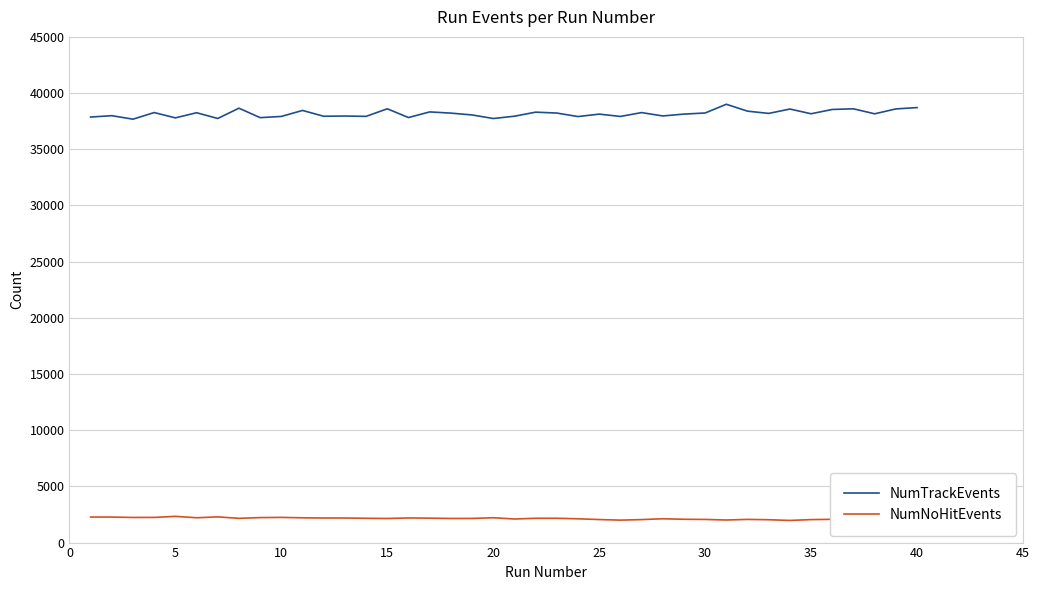

At how many categories does at least one series exceed 9320?

40